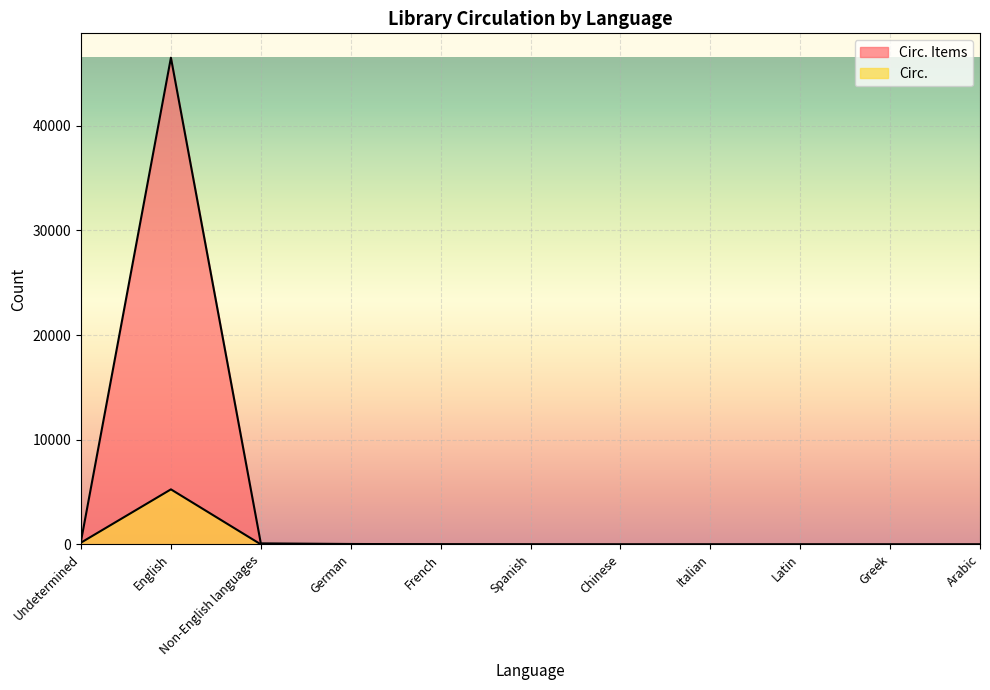

At which label is Circ. Items closest to 23245?

Undetermined